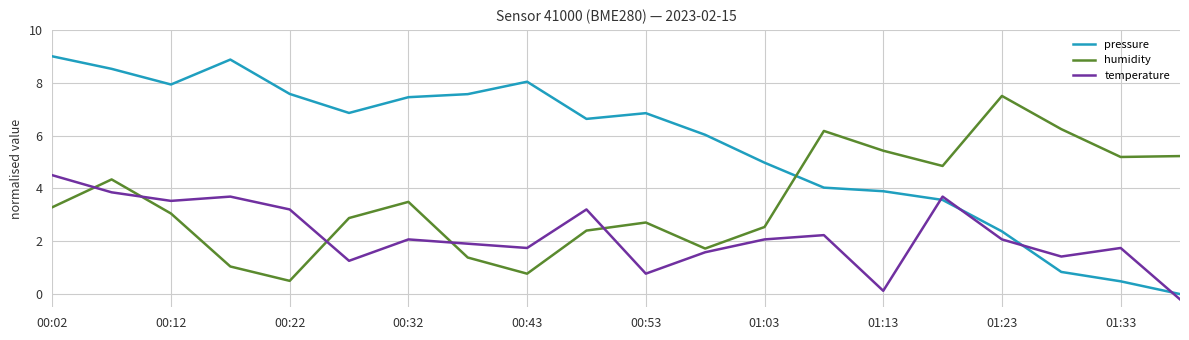

What is the smallest value displayed?

-0.2